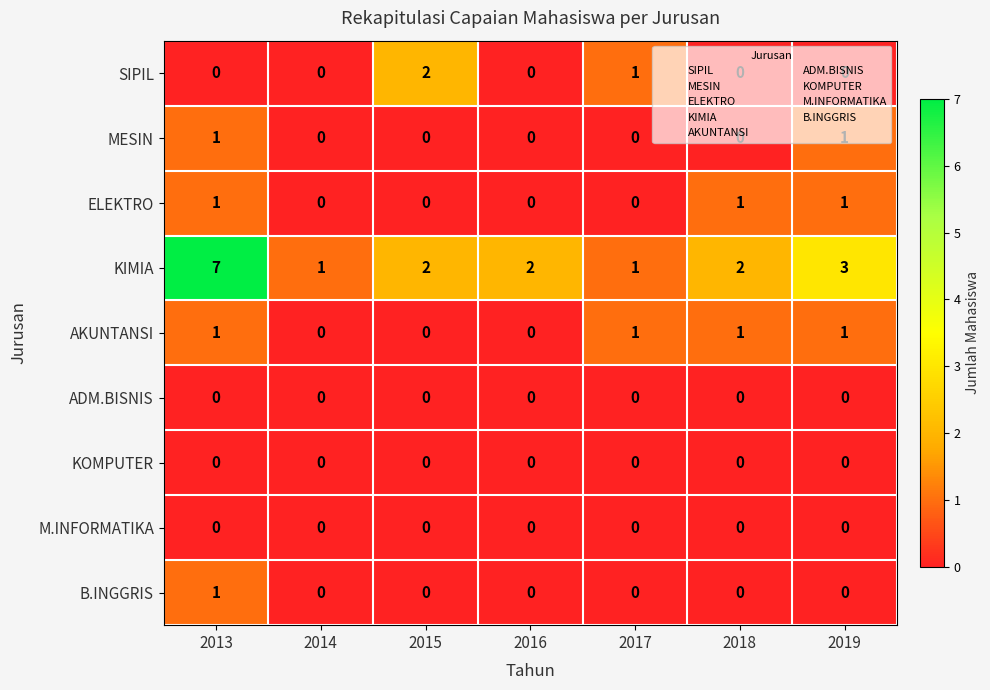

Which series has the largest range (max minus min)?

KIMIA